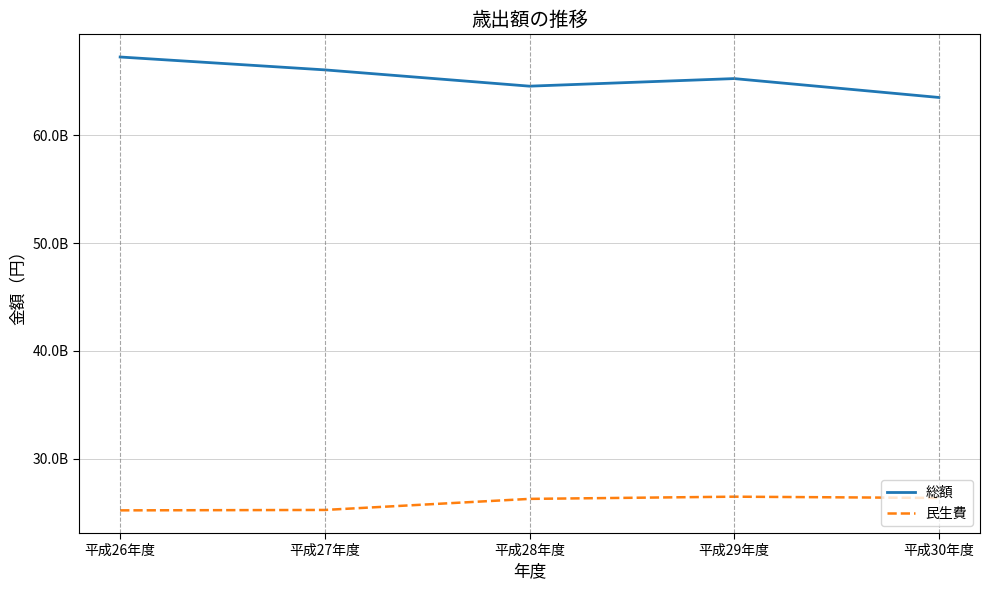

True or false: 総額 has a value of 64572006397 at 平成28年度.

True